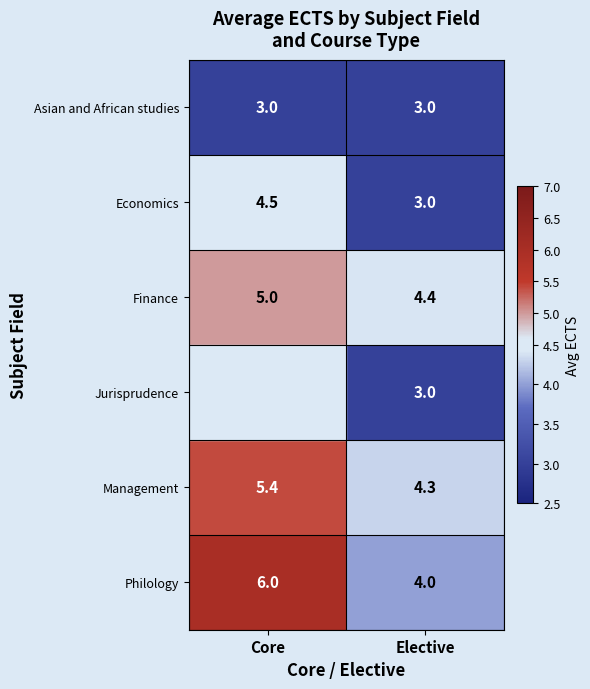

Is the value of Finance at Elective greater than the value of Jurisprudence at Elective?

Yes